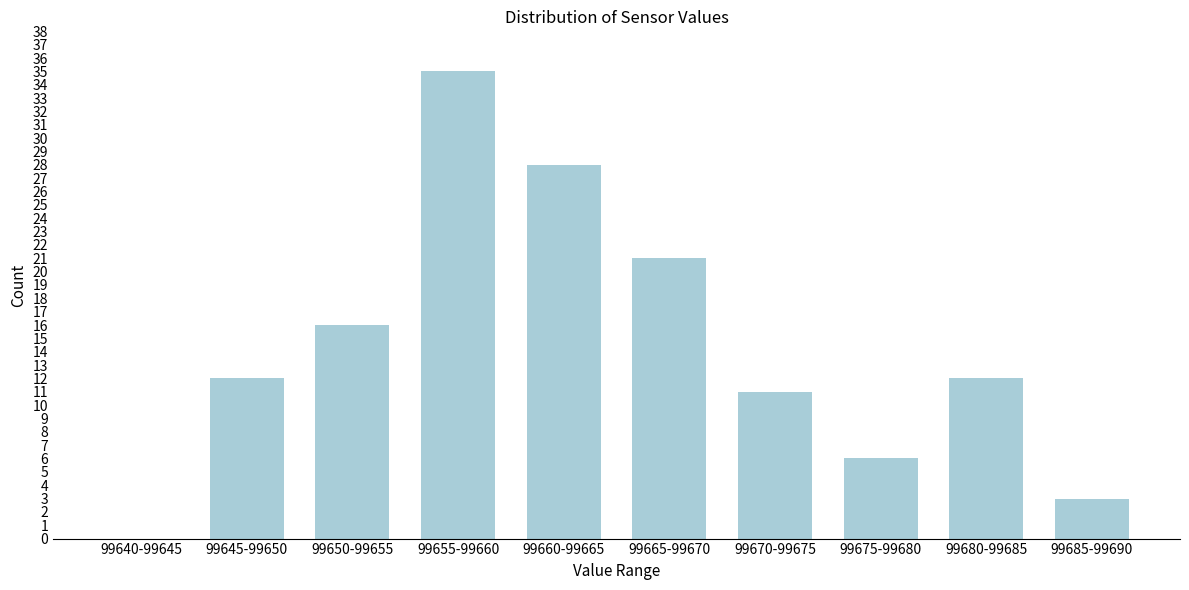

Reading left to right, extract all data points from this chart.

99640-99645=0	99645-99650=12	99650-99655=16	99655-99660=35	99660-99665=28	99665-99670=21	99670-99675=11	99675-99680=6	99680-99685=12	99685-99690=3